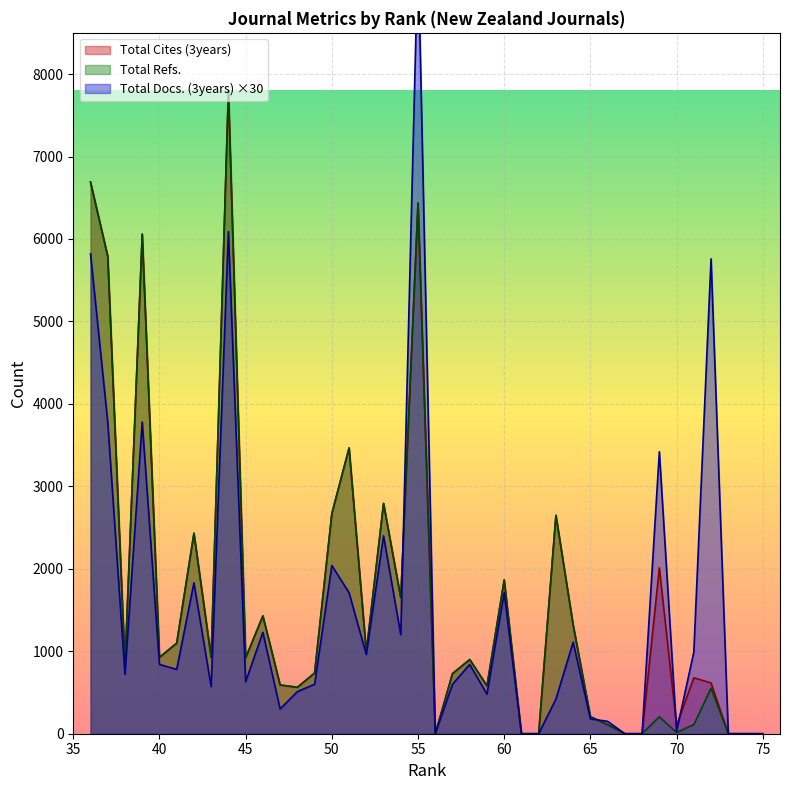

Which has a higher value, 75 or 43?

43